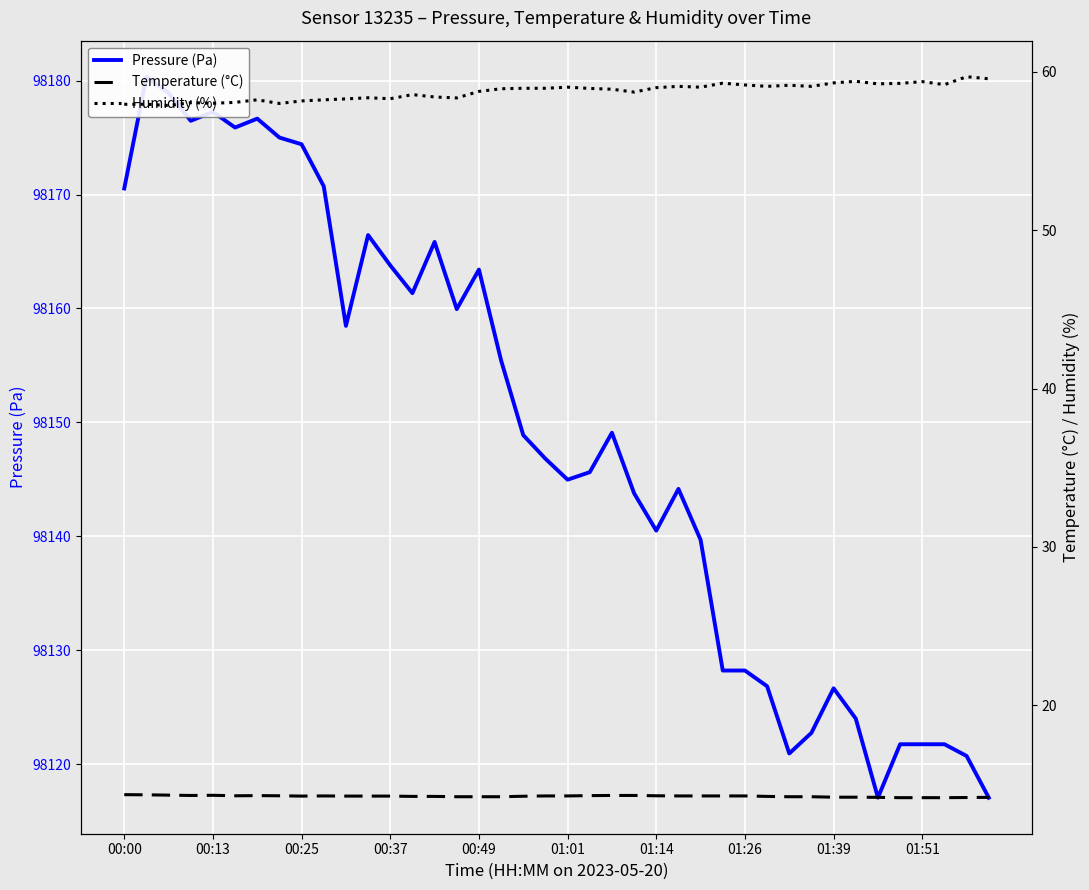

How many data points does each series have?

40